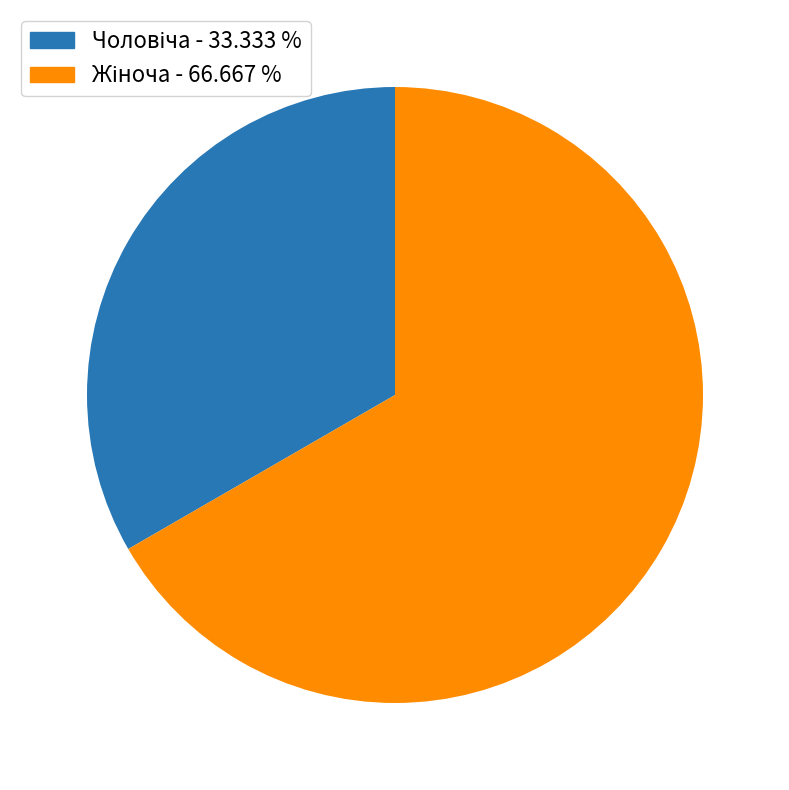

Is there a majority slice in this chart?

Yes